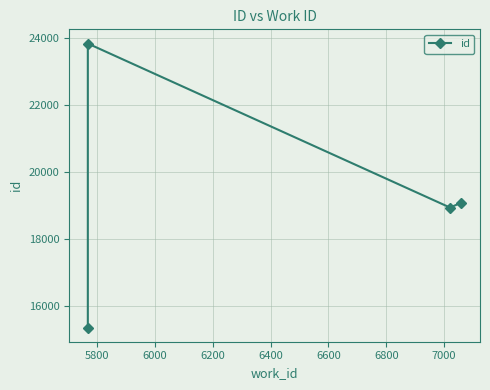

How many categories are shown in the chart?

4